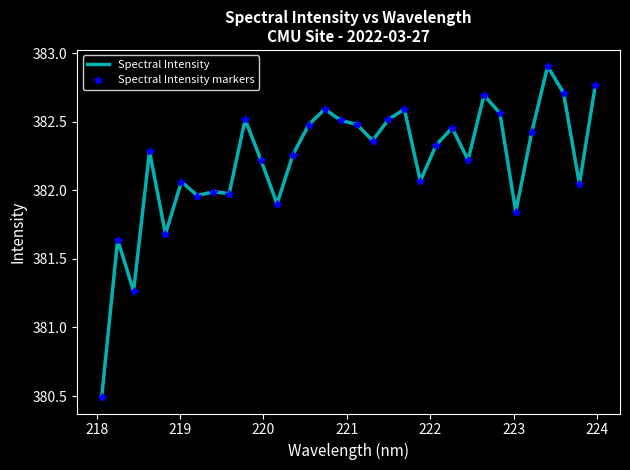

Count the number of categories in the chart.

32